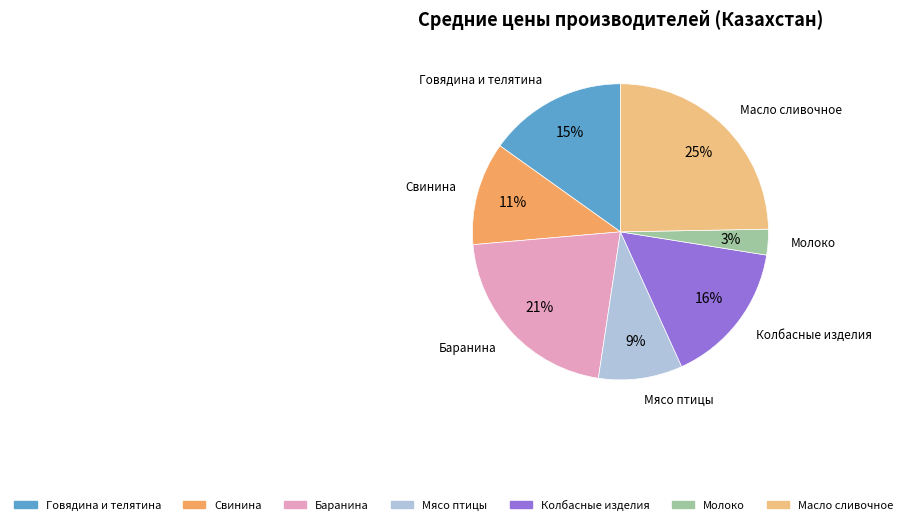

Is there any slice that represents more than half of the pie?

No